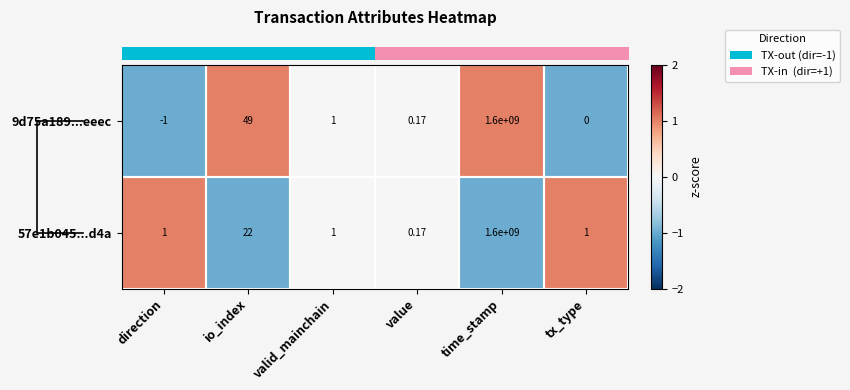

Count the number of categories in the chart.

6